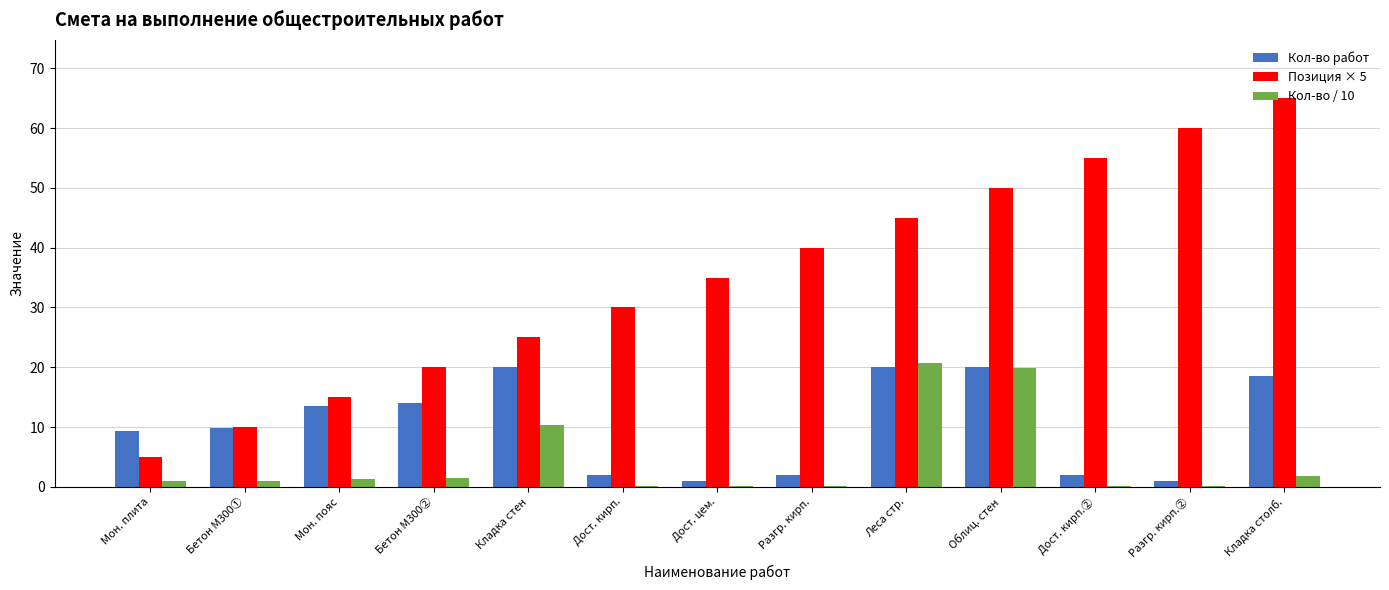

At which category does the chart reach its peak across all series?

Кладка столб.